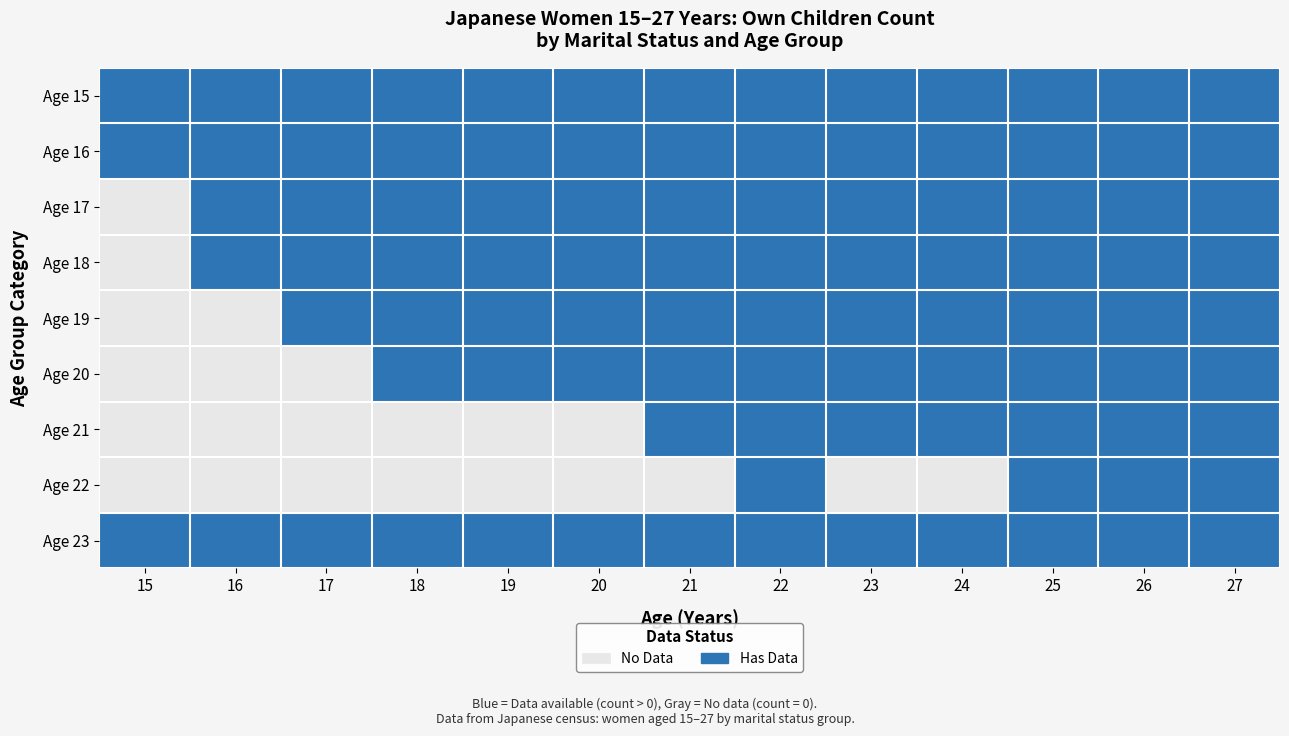

What is the total value across all series at 26?

9